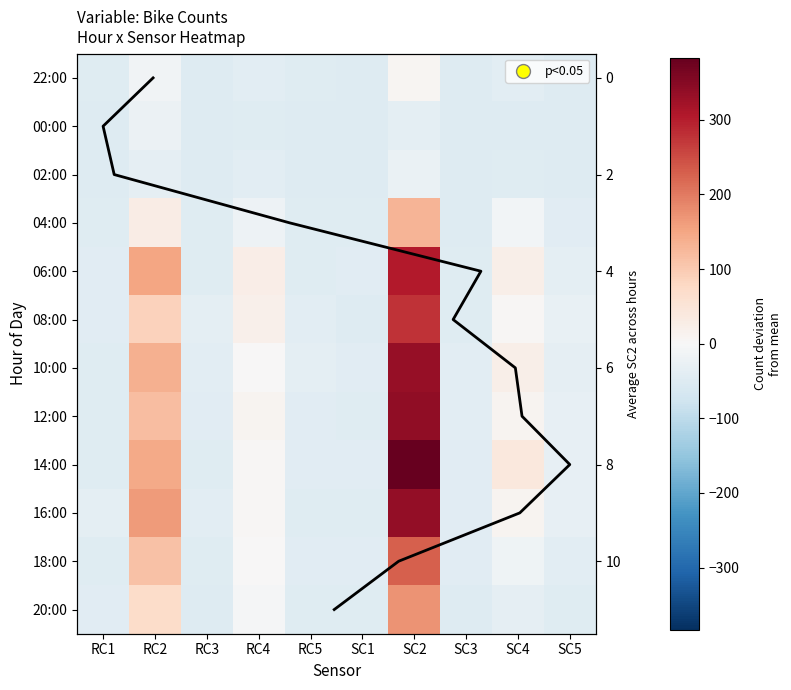

What is the total value across all series at SC4?

-83.3